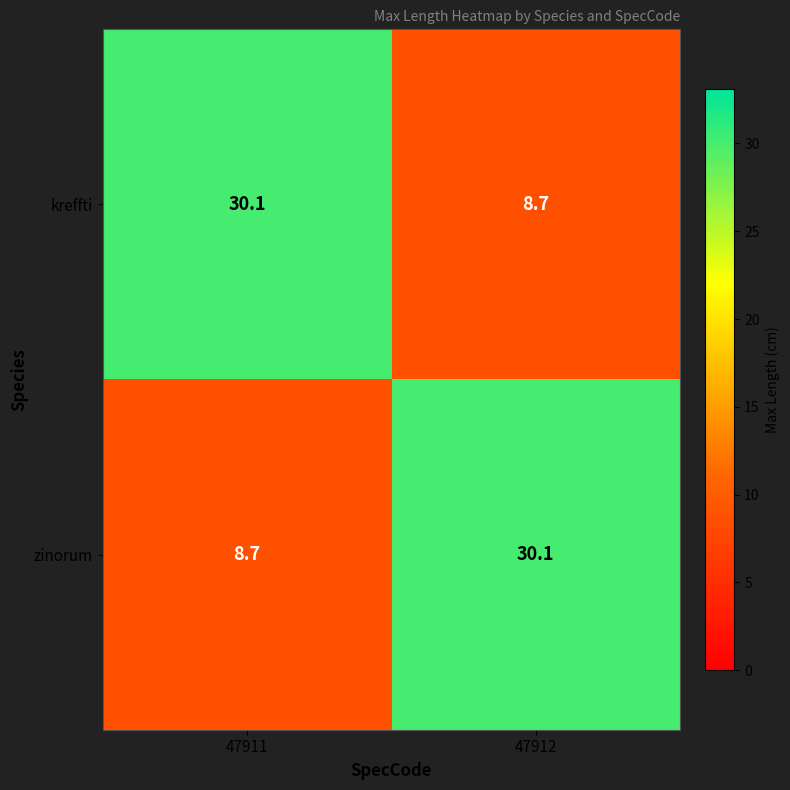

What is the difference between the highest and lowest values at 47912?

21.4